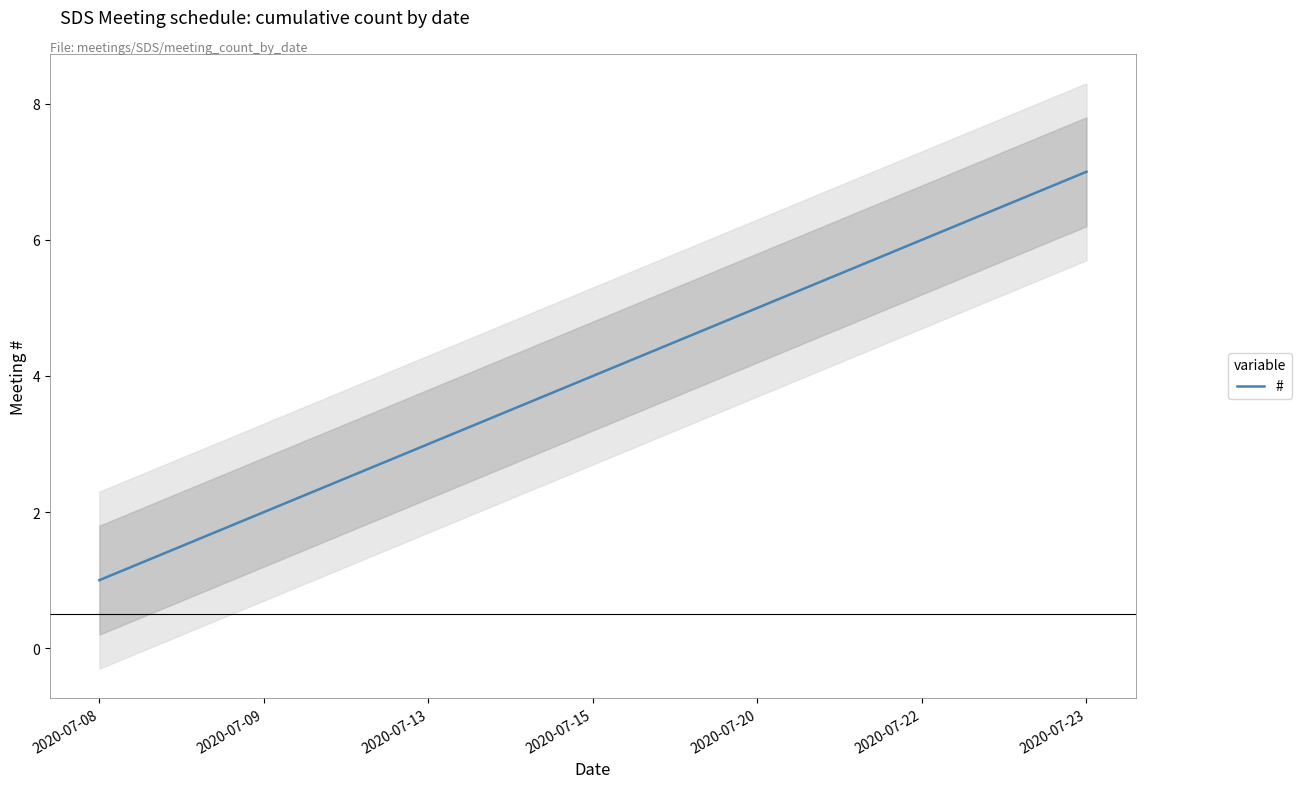

What is the smallest value displayed?

1